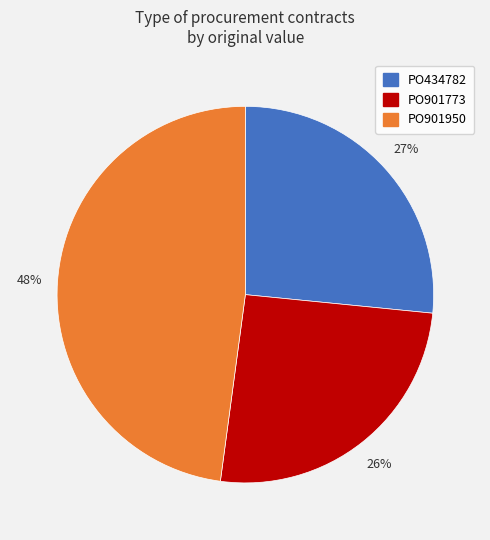

To the nearest percent, what is the difference between the PO901773 and PO434782 slice percentages?

1%